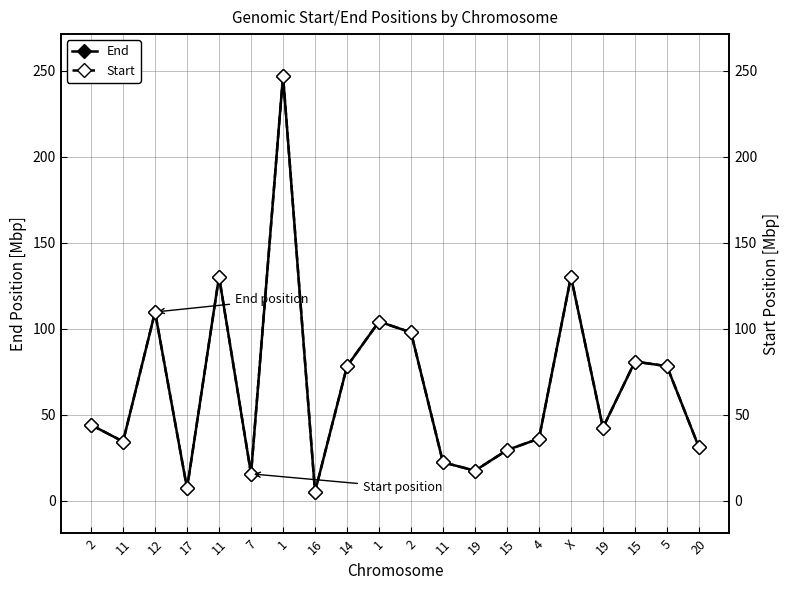

List the labels in order of Start value, largest first.

1, 11, X, 12, 1, 2, 15, 5, 14, 2, 19, 4, 11, 20, 15, 11, 19, 7, 17, 16